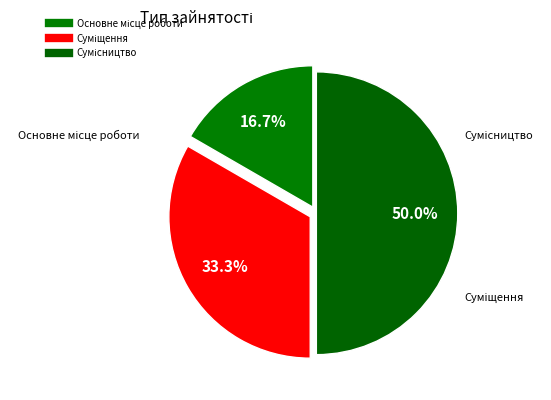

True or false: Суміщення accounts for 33% of the total.

True